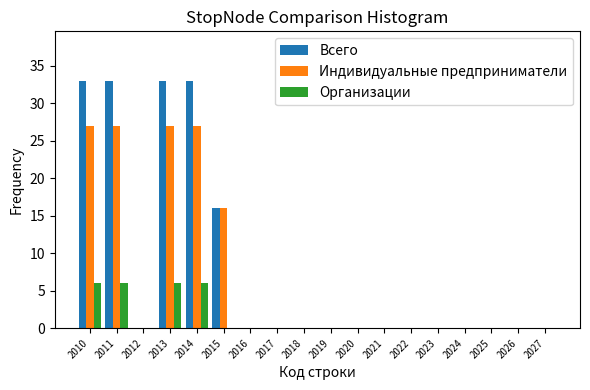

The value of Организации at 2013 is 6. True or false?

True